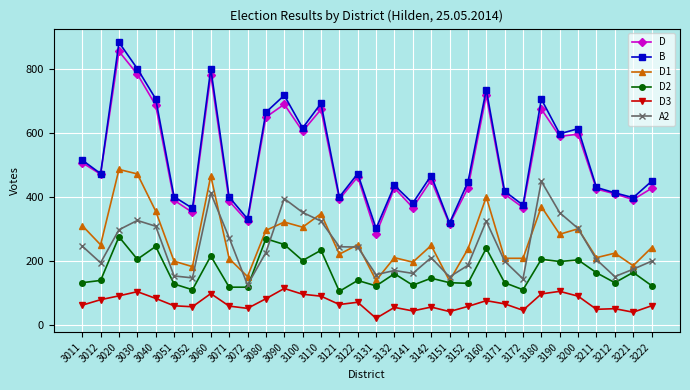

What is the minimum value shown in the chart?

22